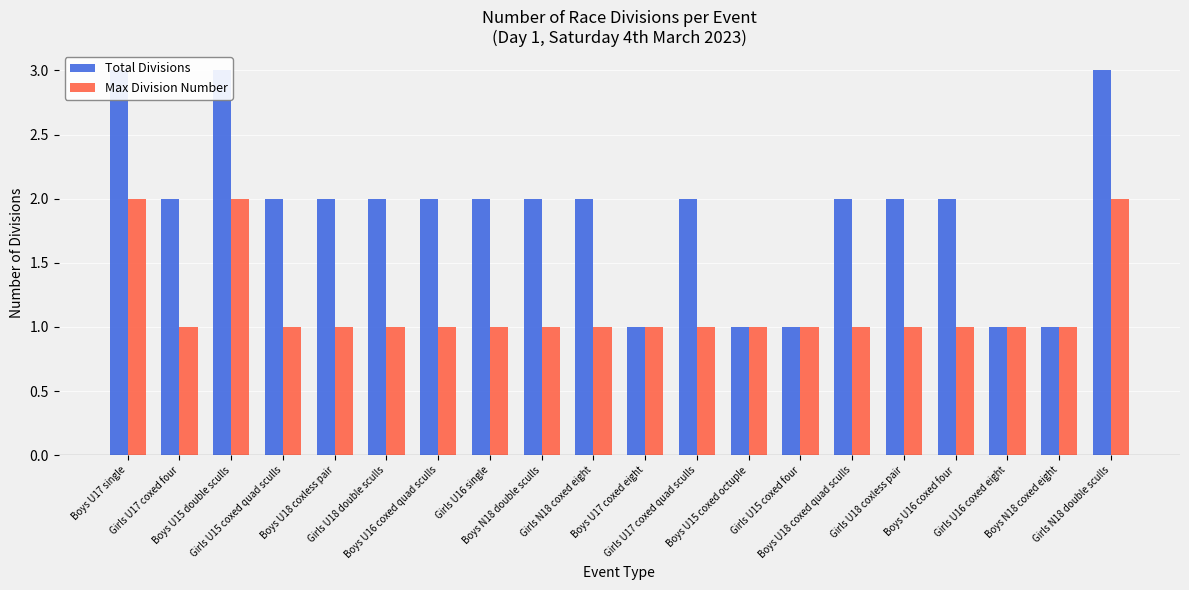

The value of Total Divisions at Girls N18 coxed eight is 2. True or false?

True